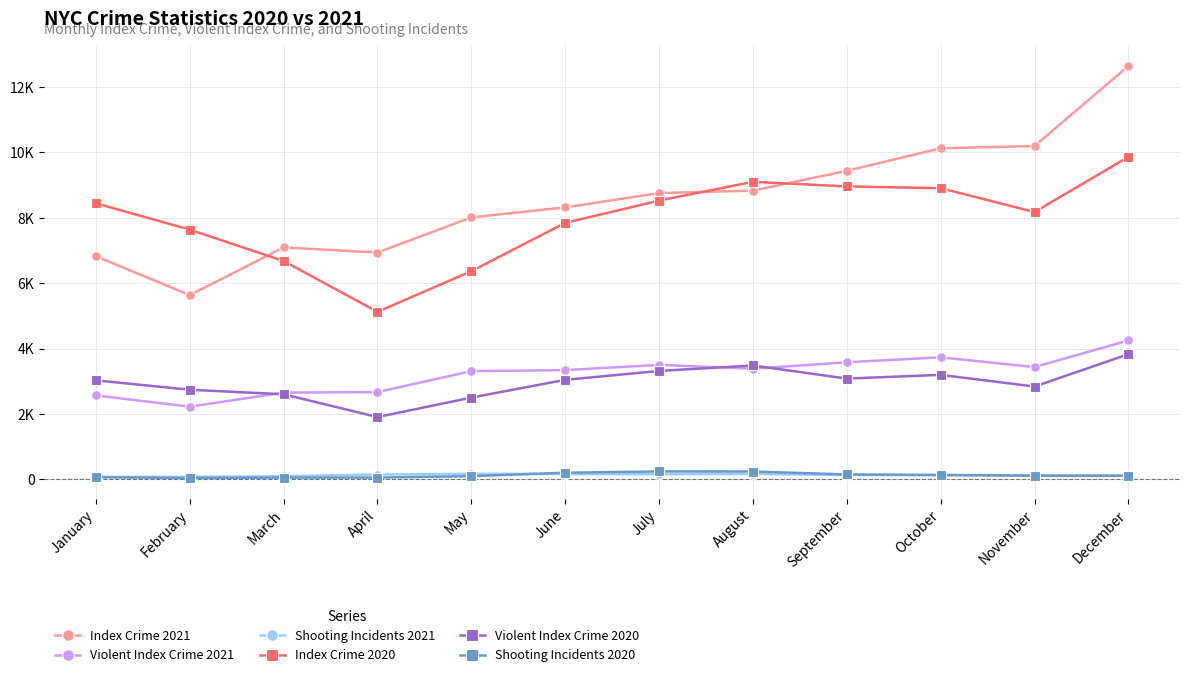

True or false: Violent Index Crime 2021 and Shooting Incidents 2020 cross at least once.

False